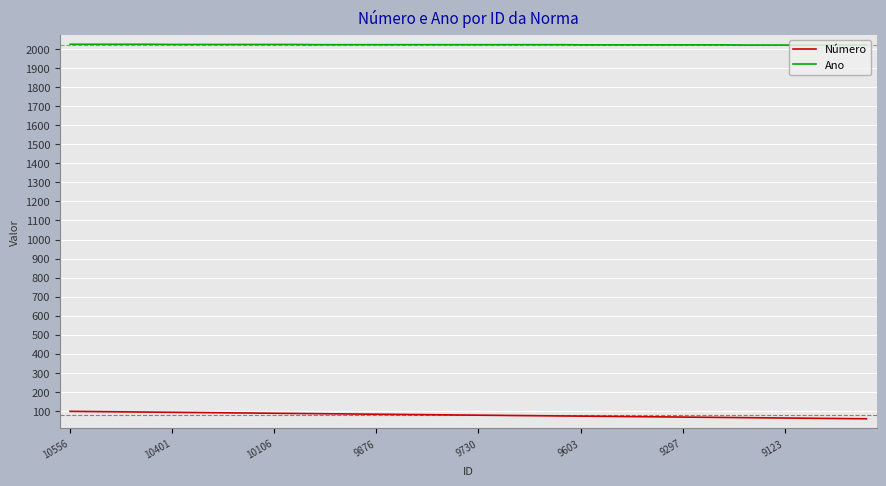

List the series in order of their overall mean, highest first.

Ano, Número